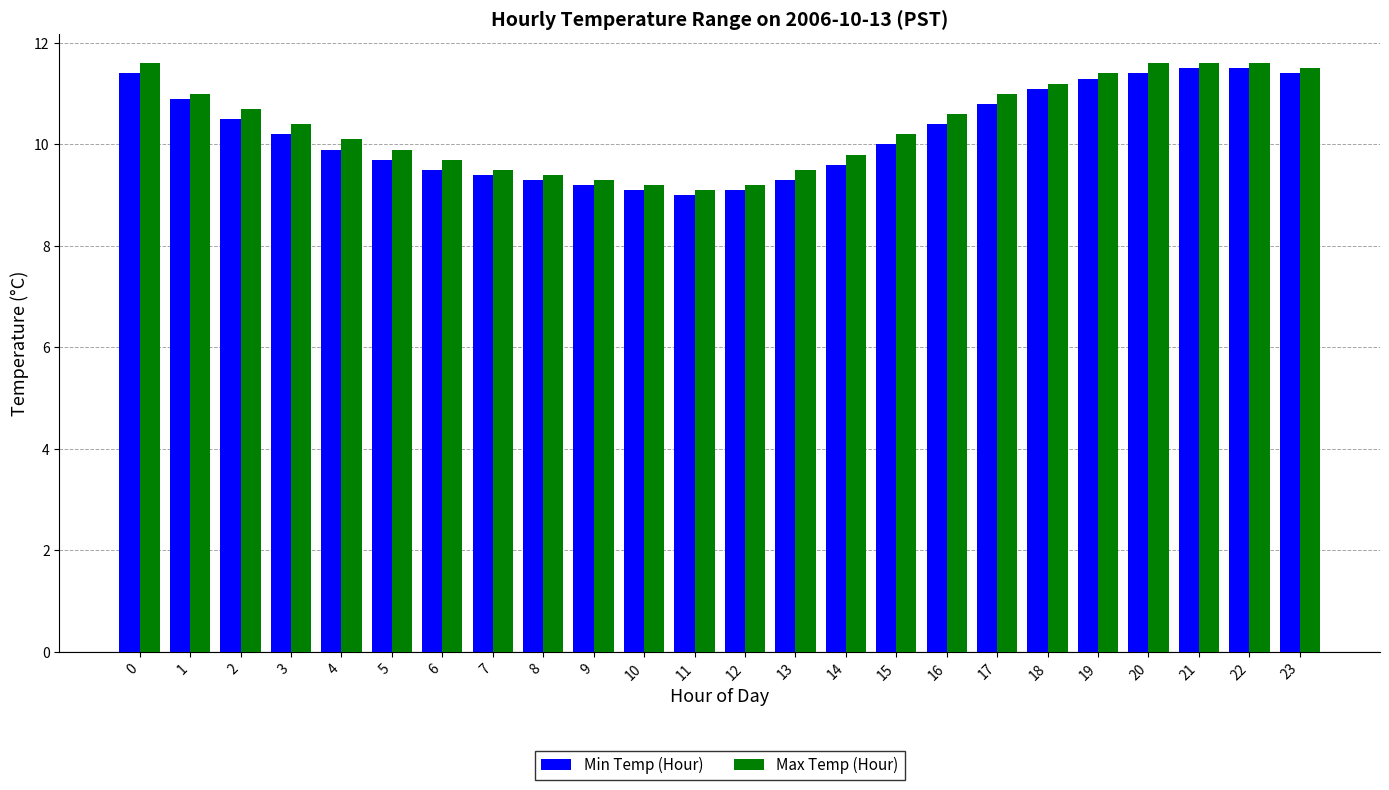

At which label is Min Temp (Hour) closest to 10?

15